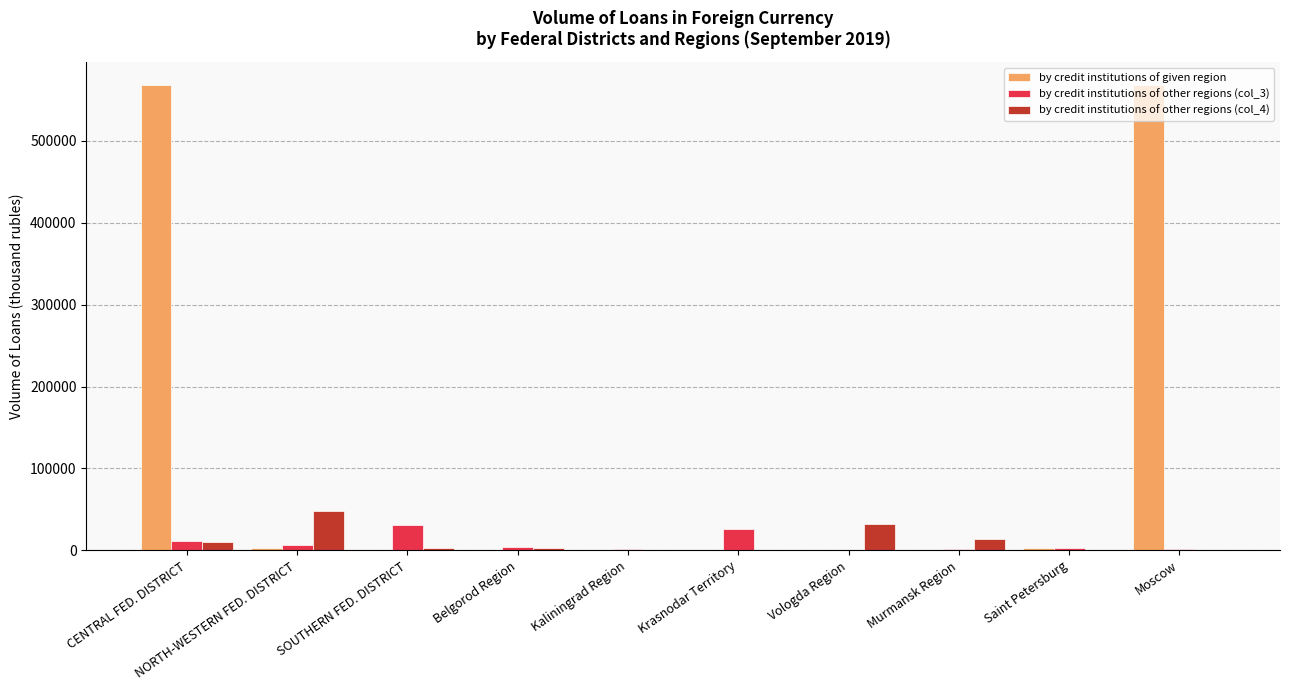

What is the sum of all by credit institutions of given region values?

1142101